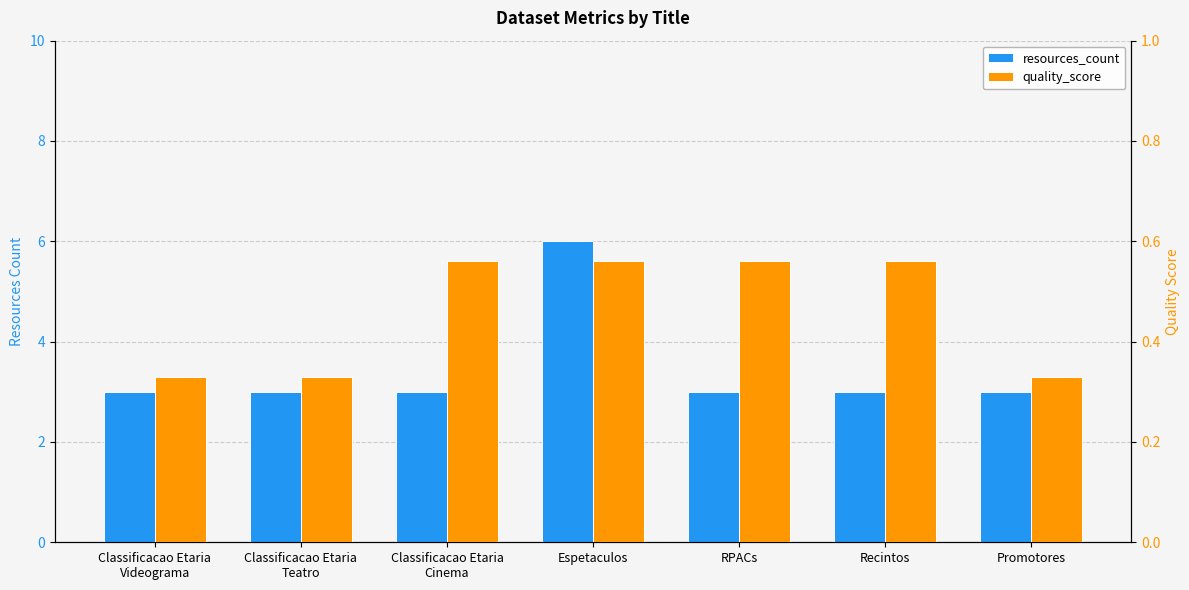

Between Classificacao Etaria
Videograma and Recintos, which is larger?

Classificacao Etaria
Videograma